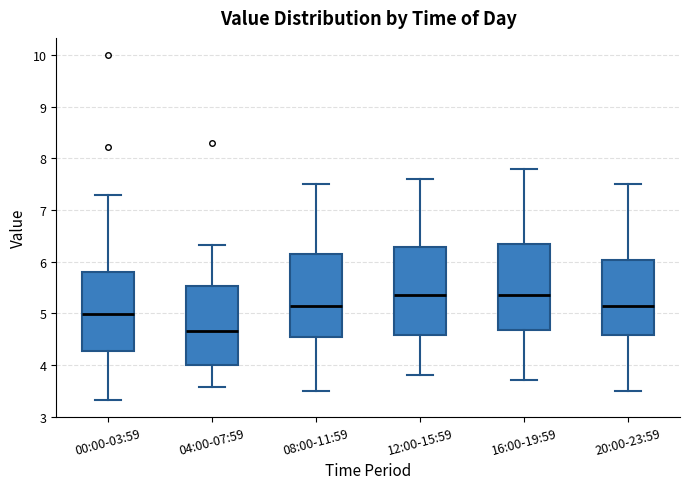

Where does the upper whisker of the box for 12:00-15:59 end on the y-axis? The values are not printed on the chart, so give them approximately, as read against the axis.

7.6